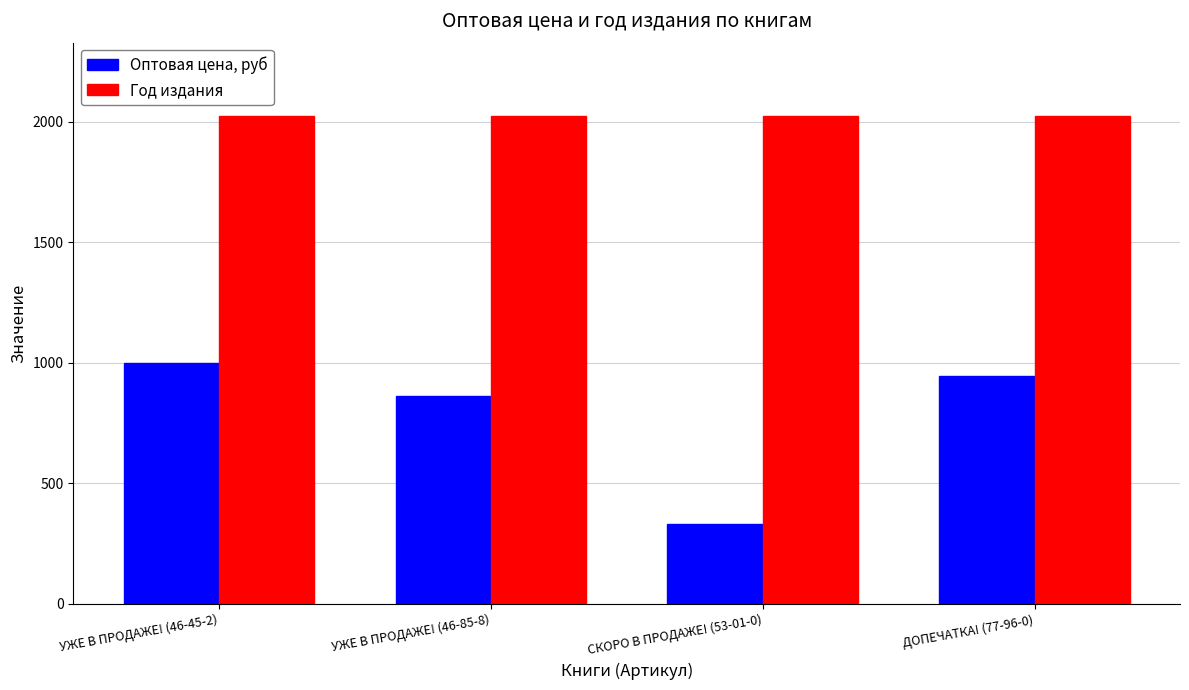

Is it true that Год издания equals 767 at ДОПЕЧАТКА! (77-96-0)?

False